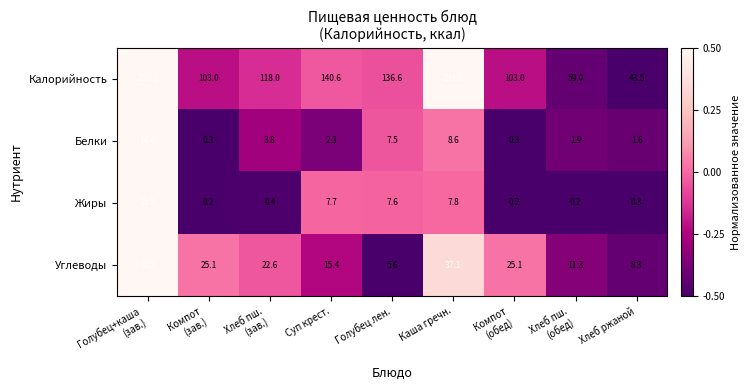

What is the maximum value shown in the chart?

253.1